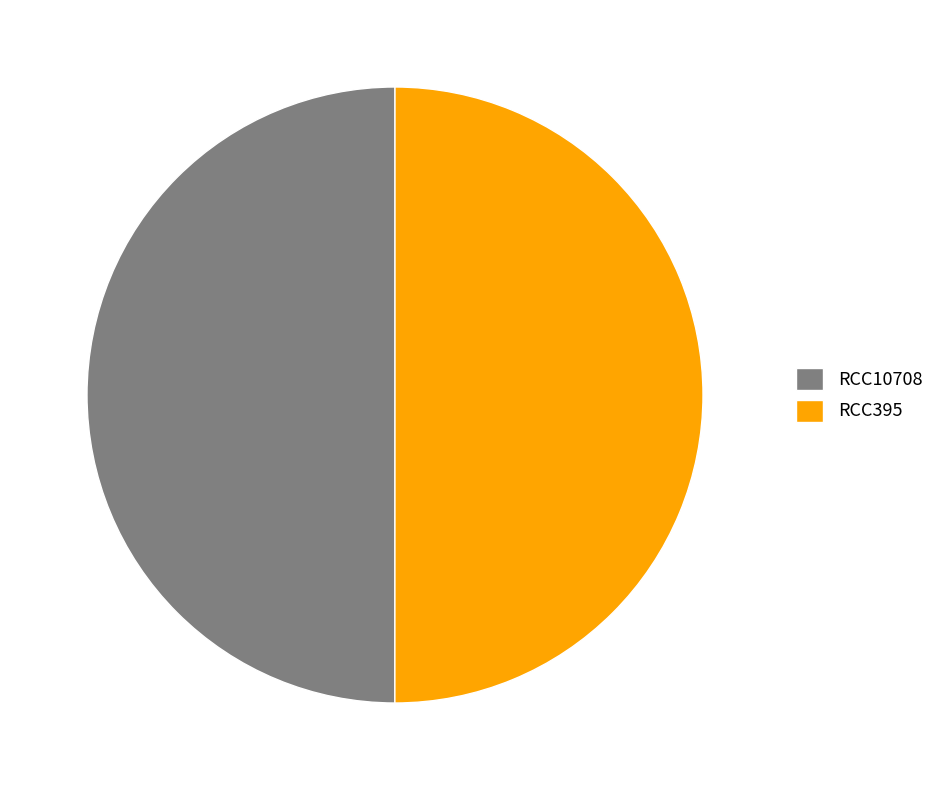

Do RCC395 and RCC10708 together represent more than half of the pie?

Yes